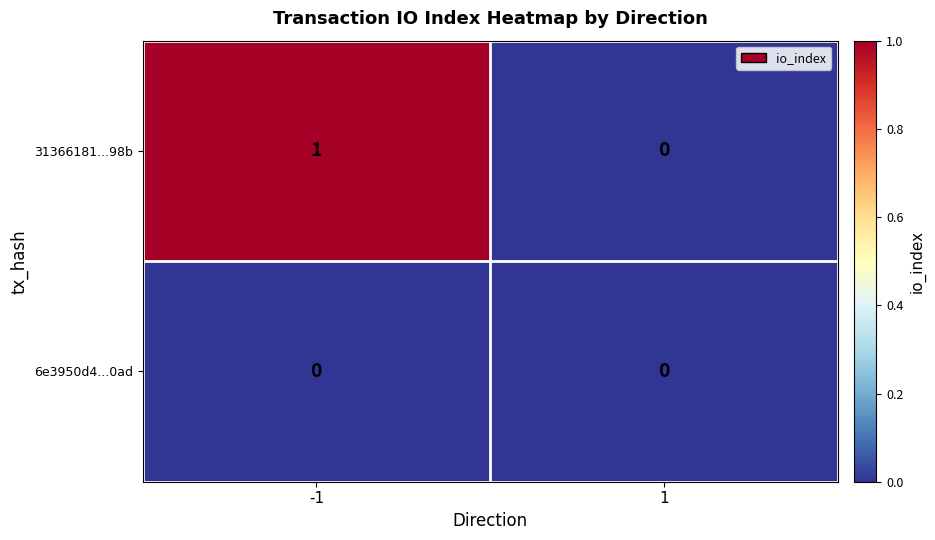

The 31366181...98b series shows 0 at -1. True or false?

False